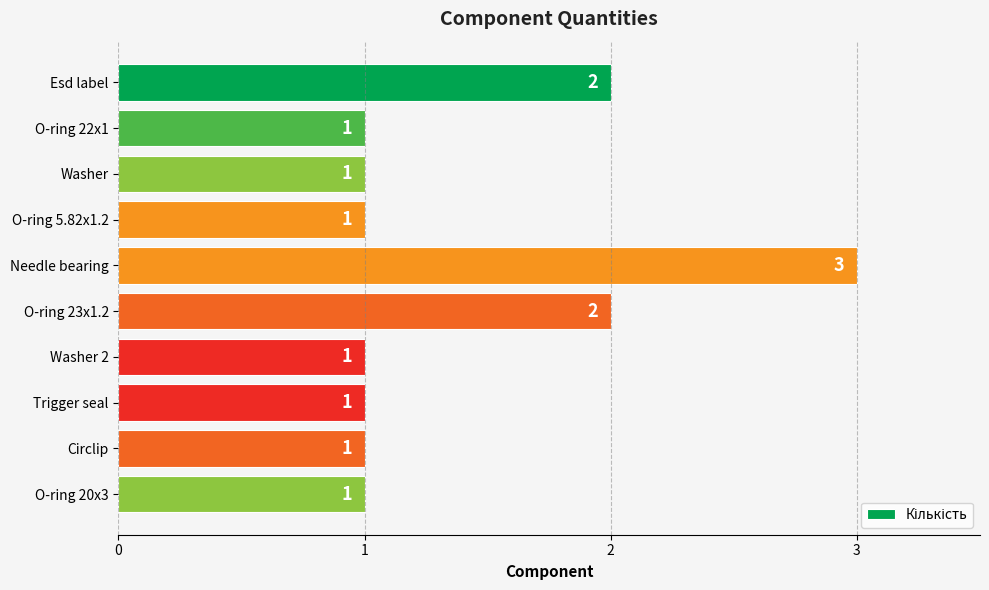

Reading bottom to top, transcribe all the data shown in this chart.

O-ring 20x3=1	Circlip=1	Trigger seal=1	Washer 2=1	O-ring 23x1.2=2	Needle bearing=3	O-ring 5.82x1.2=1	Washer=1	O-ring 22x1=1	Esd label=2